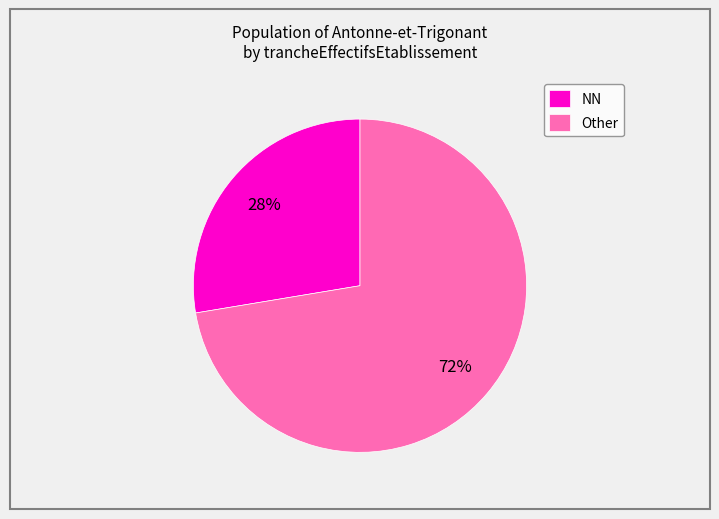

To the nearest percent, what is the average slice percentage?

50%